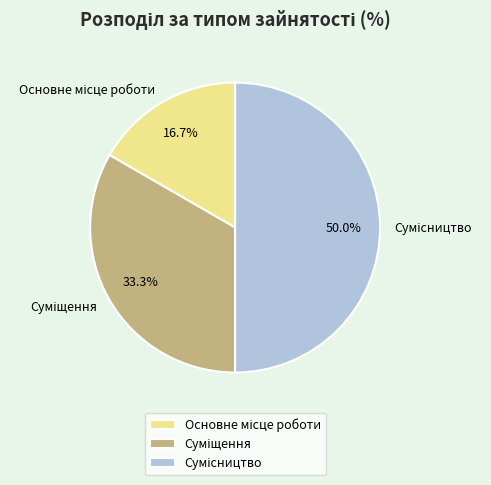

Count the number of slices in the pie.

3